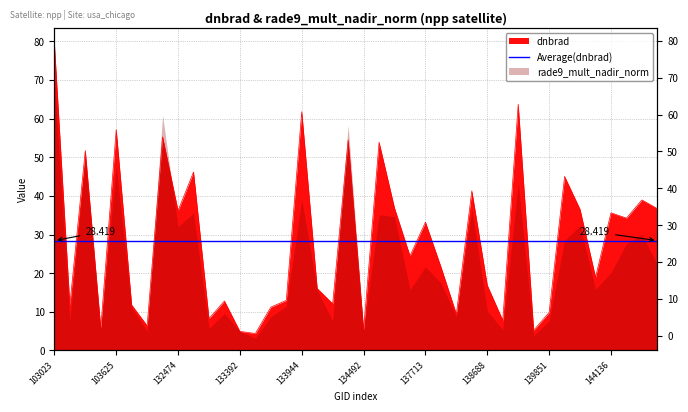

What is the difference between the values at 103142 and 132835?

43.5